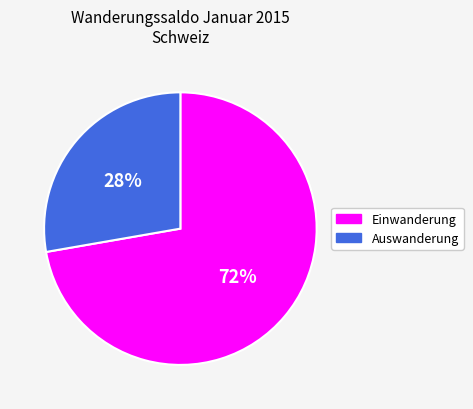

To the nearest percent, what is the combined percentage of Einwanderung and Auswanderung?

100%